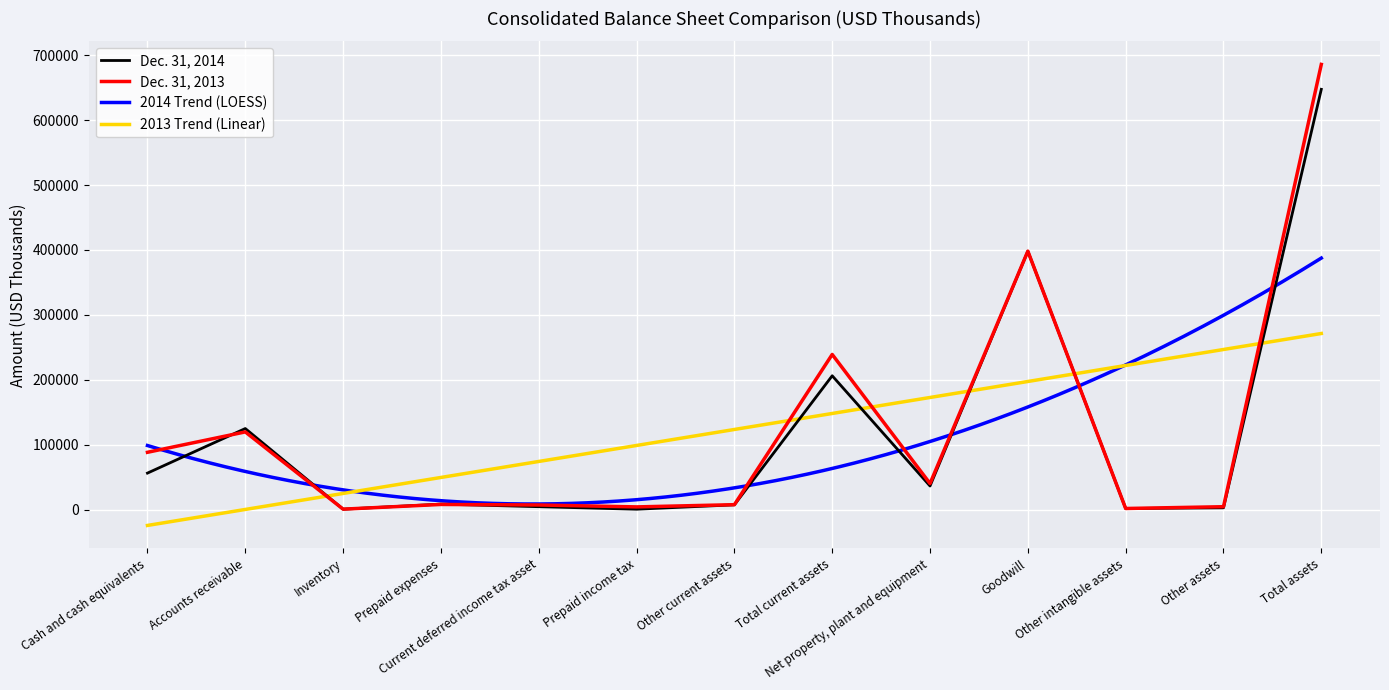

What is the label of the 8th point from the left?

Total current assets